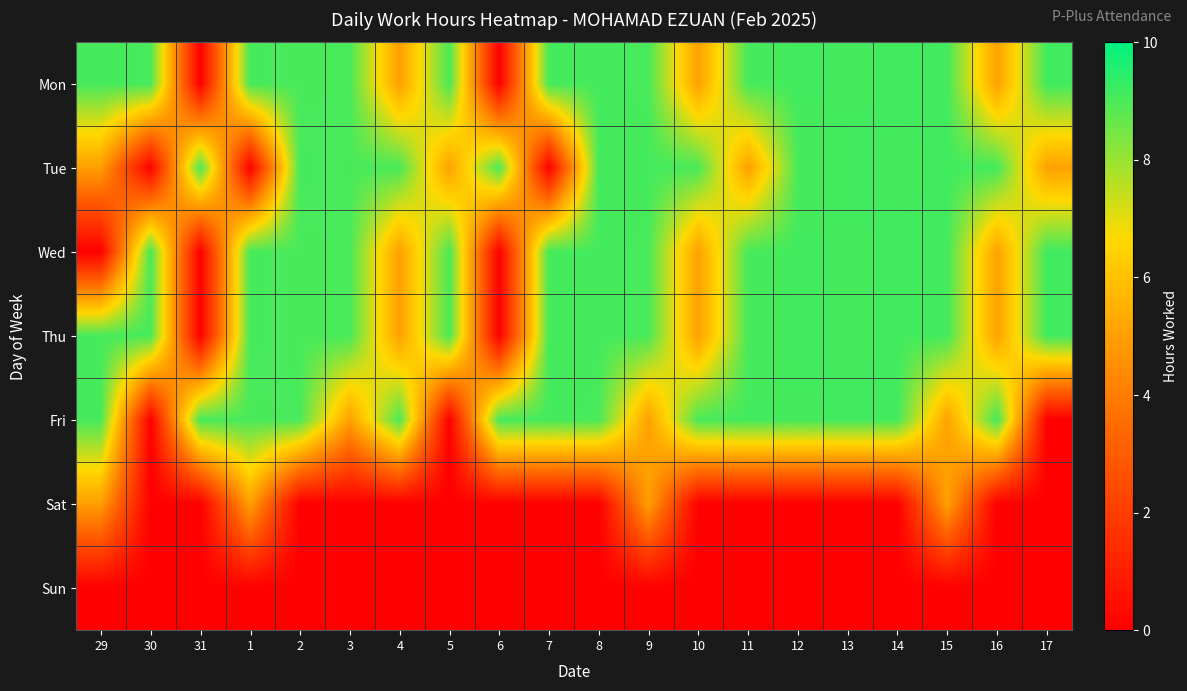

Reading left to right, list all the values displayed in this chart.

Mon: 29=9.1	30=9.1	31=0.0	1=9.1	2=9.0	3=9.1	4=5.0	5=9.0	6=0.0	7=9.1	8=9.1	9=9.0	10=5.0	11=9.1	12=9.1	13=9.1	14=9.1	15=9.1	16=5.1	17=9.2
Tue: 29=5.0	30=0.0	31=9.1	1=0.0	2=9.1	3=9.0	4=9.1	5=5.0	6=9.0	7=0.0	8=9.1	9=9.1	10=9.0	11=5.0	12=9.1	13=9.1	14=9.1	15=9.1	16=9.1	17=5.1
Wed: 29=0.0	30=9.1	31=0.0	1=9.1	2=9.0	3=9.1	4=5.0	5=9.0	6=0.0	7=9.1	8=9.1	9=9.0	10=5.0	11=9.1	12=9.1	13=9.1	14=9.1	15=9.1	16=5.1	17=9.2
Thu: 29=9.1	30=9.1	31=0.0	1=9.1	2=9.0	3=9.1	4=5.0	5=9.0	6=0.0	7=9.1	8=9.1	9=9.0	10=5.0	11=9.1	12=9.1	13=9.1	14=9.1	15=9.1	16=5.1	17=9.2
Fri: 29=9.1	30=0.0	31=9.1	1=9.0	2=9.1	3=5.0	4=9.0	5=0.0	6=9.1	7=9.1	8=9.0	9=5.0	10=9.1	11=9.1	12=9.1	13=9.1	14=9.1	15=5.1	16=9.2	17=0.0
Sat: 29=5.0	30=0.0	31=0.0	1=5.0	2=0.0	3=0.0	4=0.0	5=0.0	6=0.0	7=0.0	8=0.0	9=5.0	10=0.0	11=0.0	12=0.0	13=0.0	14=0.0	15=5.1	16=0.0	17=0.0
Sun: 29=0.0	30=0.0	31=0.0	1=0.0	2=0.0	3=0.0	4=0.0	5=0.0	6=0.0	7=0.0	8=0.0	9=0.0	10=0.0	11=0.0	12=0.0	13=0.0	14=0.0	15=0.0	16=0.0	17=0.0